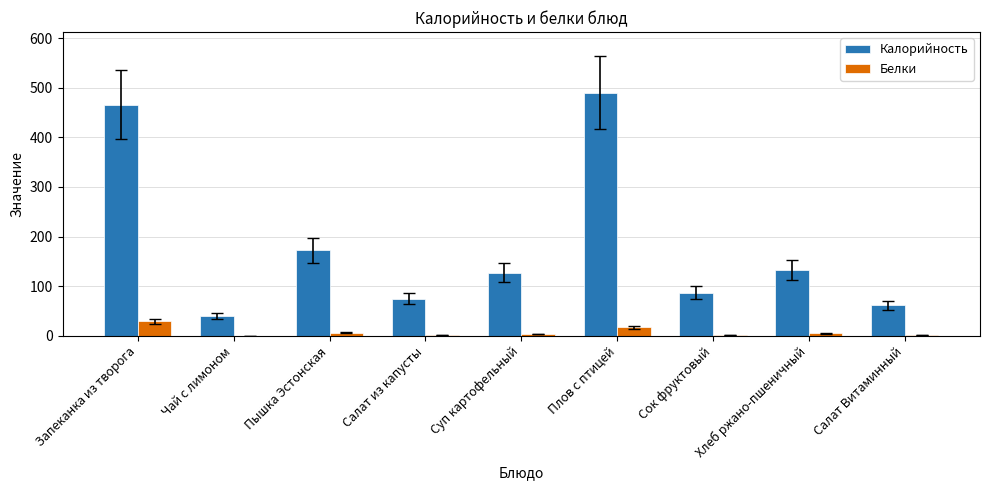

Is the value of Калорийность at Чай с лимоном greater than the value of Белки at Салат Витаминный?

Yes